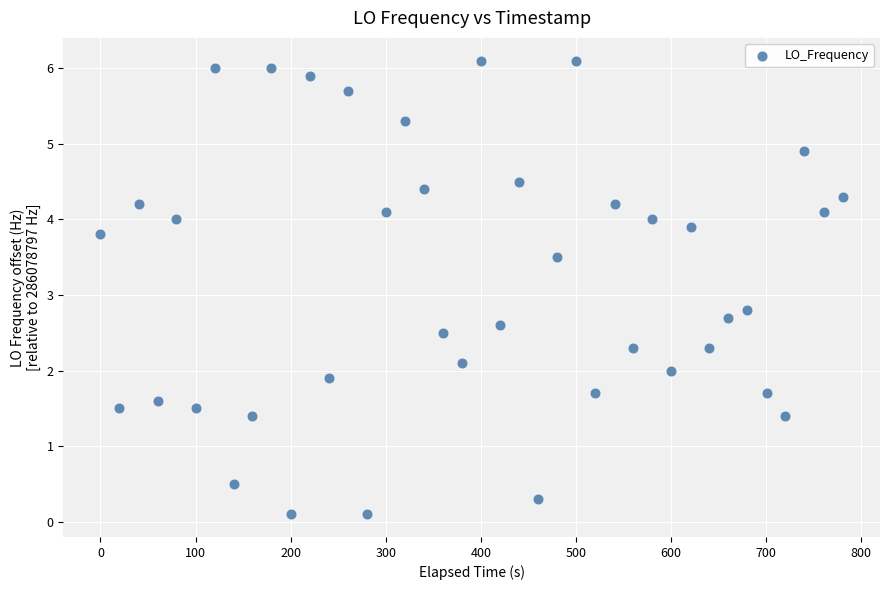

What Y value in the scatter plot is closest to 3?

2.8